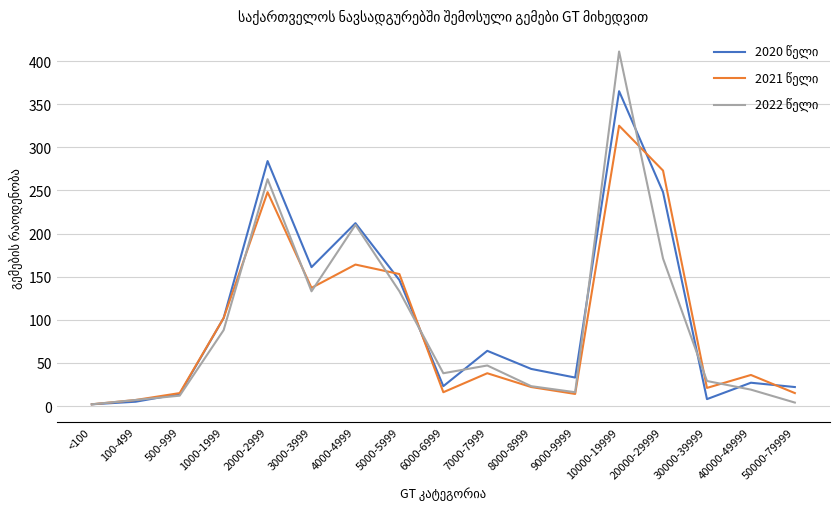

At which category does the chart reach its peak across all series?

10000-19999